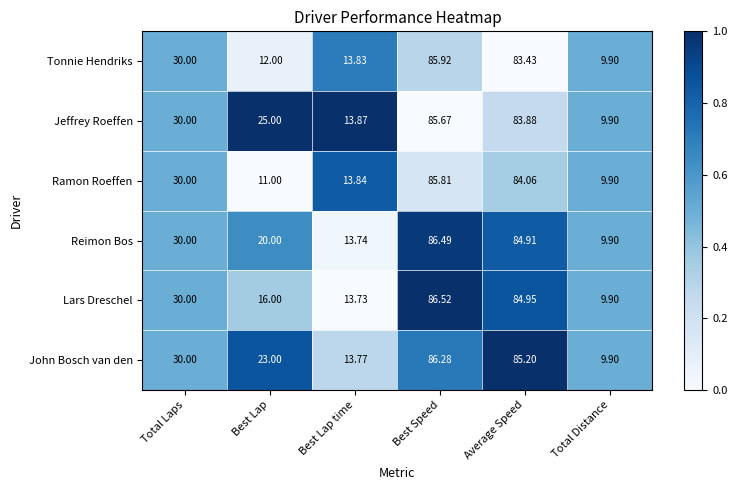

At which label does John Bosch van den reach its peak?

Best Speed